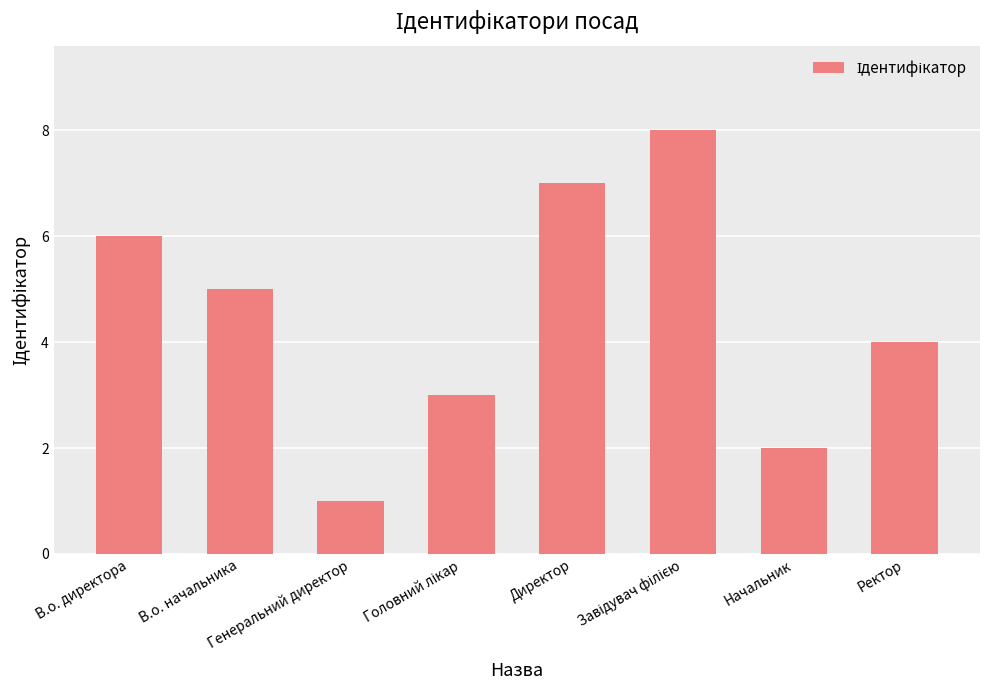

What is the label of the 7th bar from the left?

Начальник